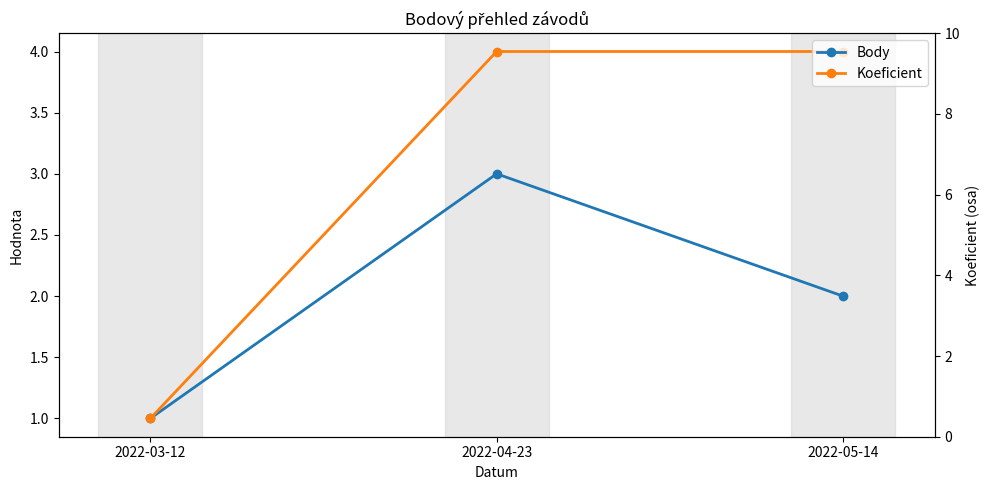

At which category is the sum across all series the highest?

2022-04-23